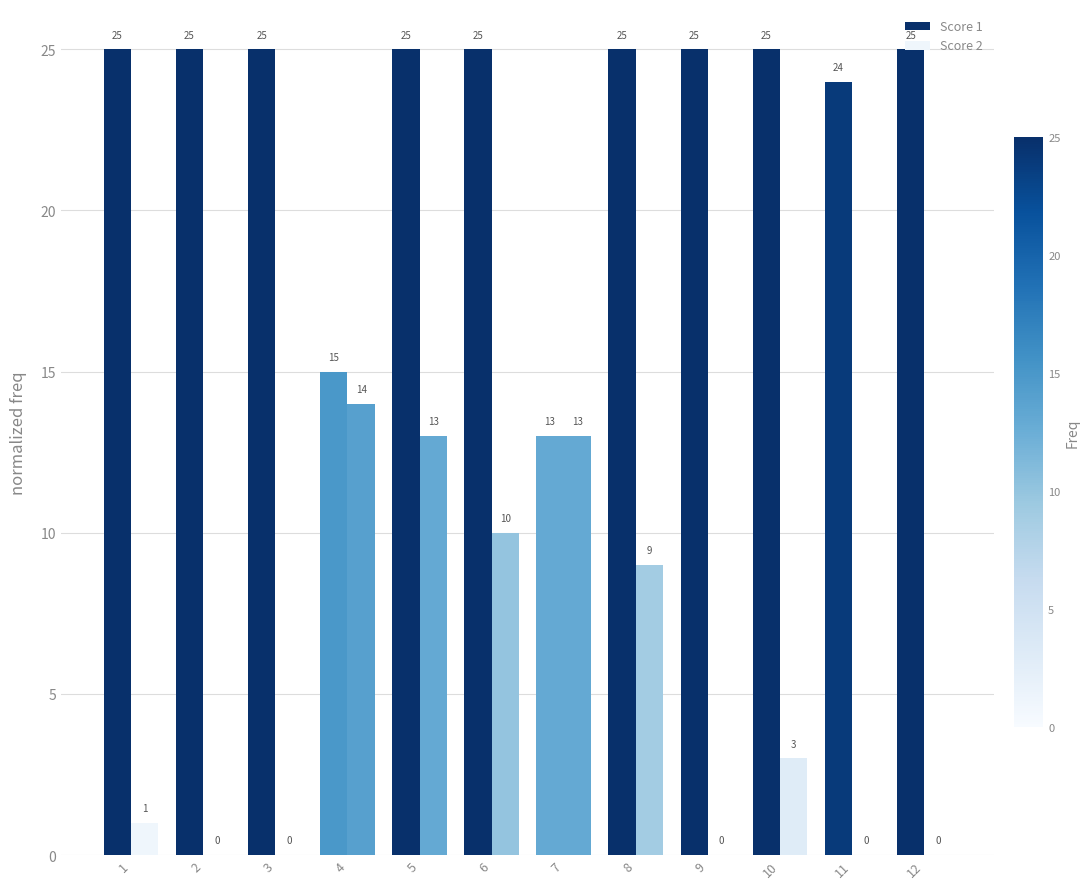

How many data points does each series have?

12